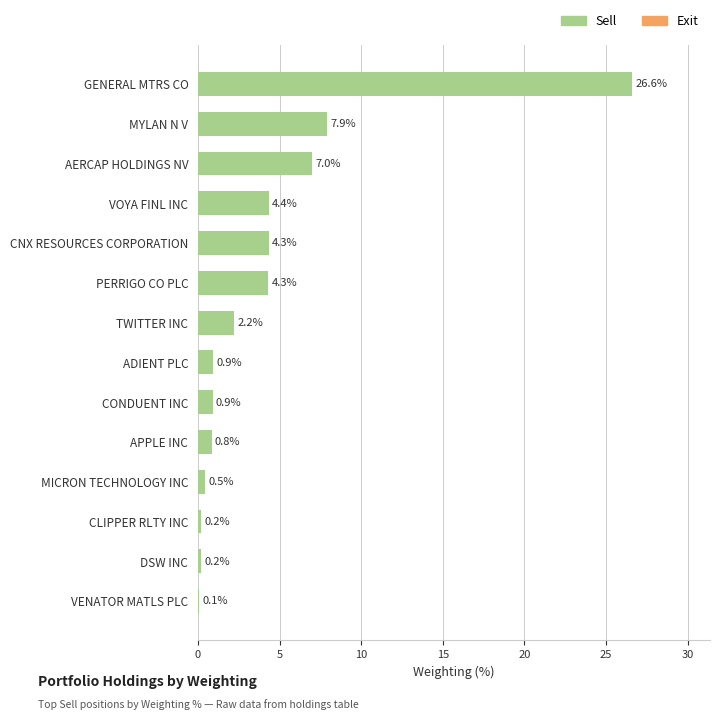

Are the bars grouped side by side (vs. stacked)?

No